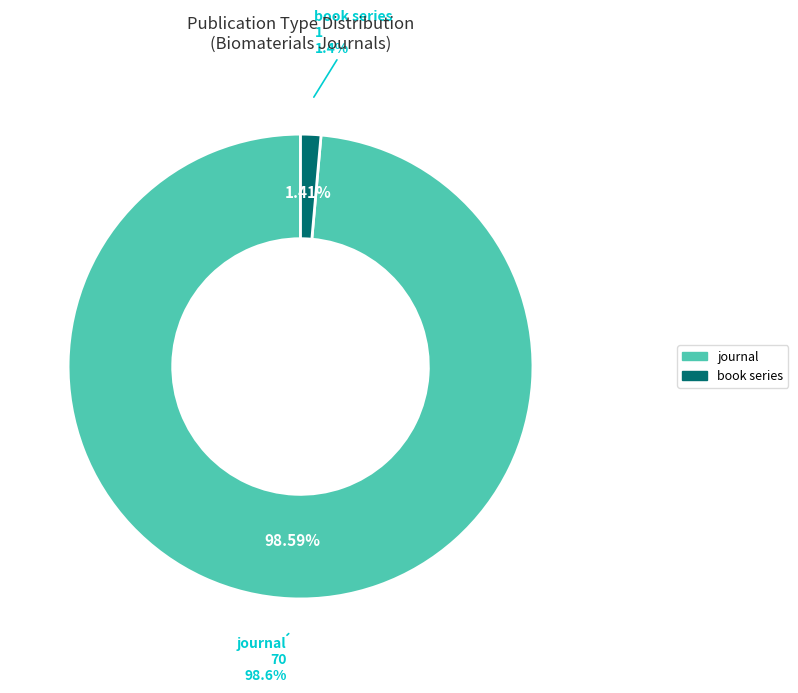

Which category has the smallest portion of the pie?

book series